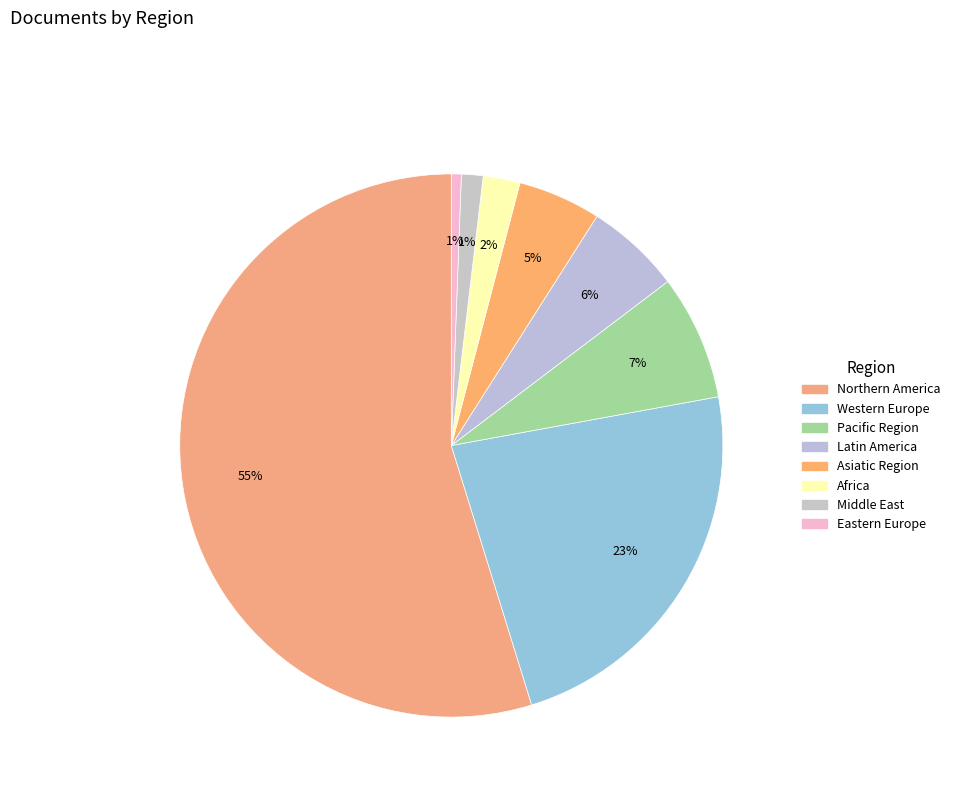

To the nearest percent, what portion does Northern America represent?

55%